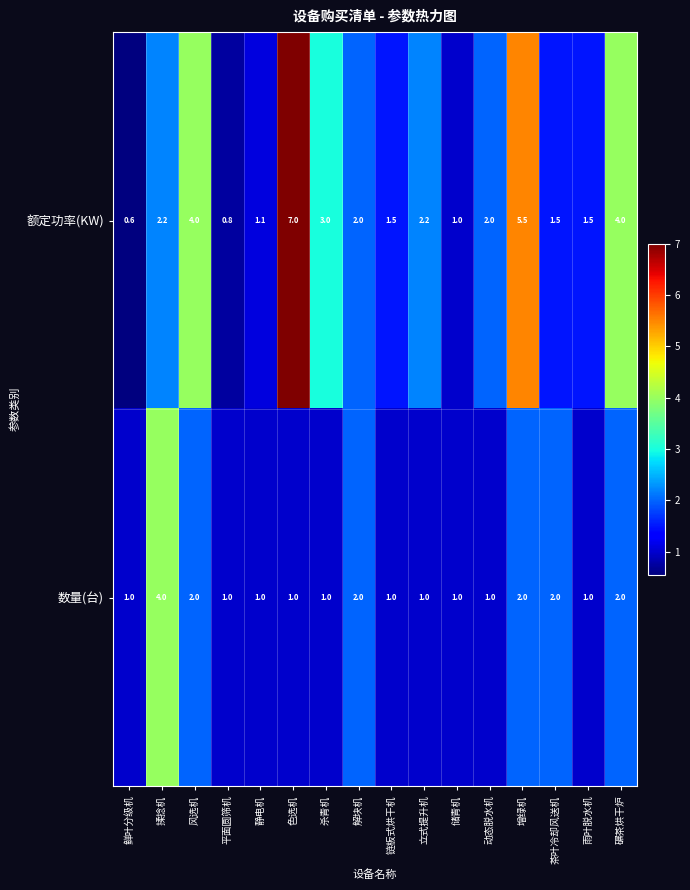

What is the lowest value of the 额定功率(KW) series?

0.6